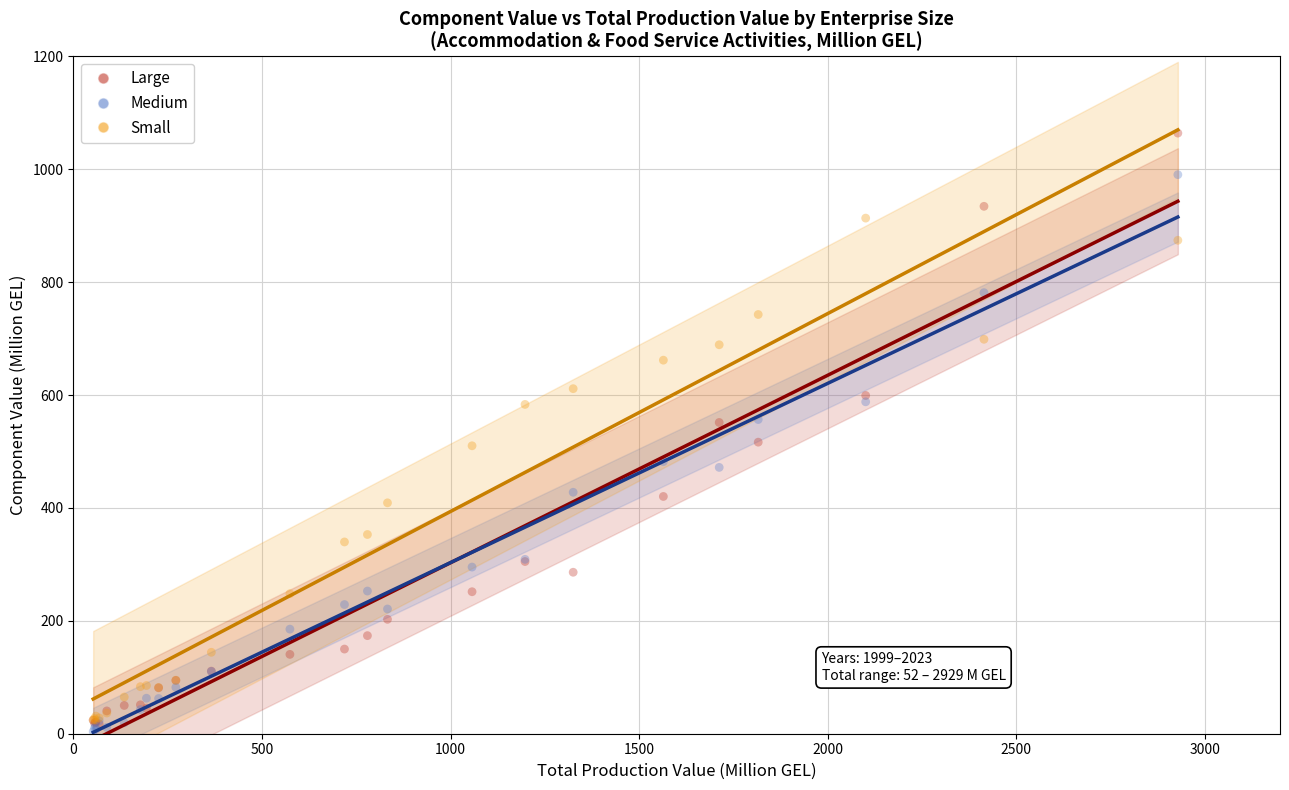

Which series contains the highest Y value?

Large